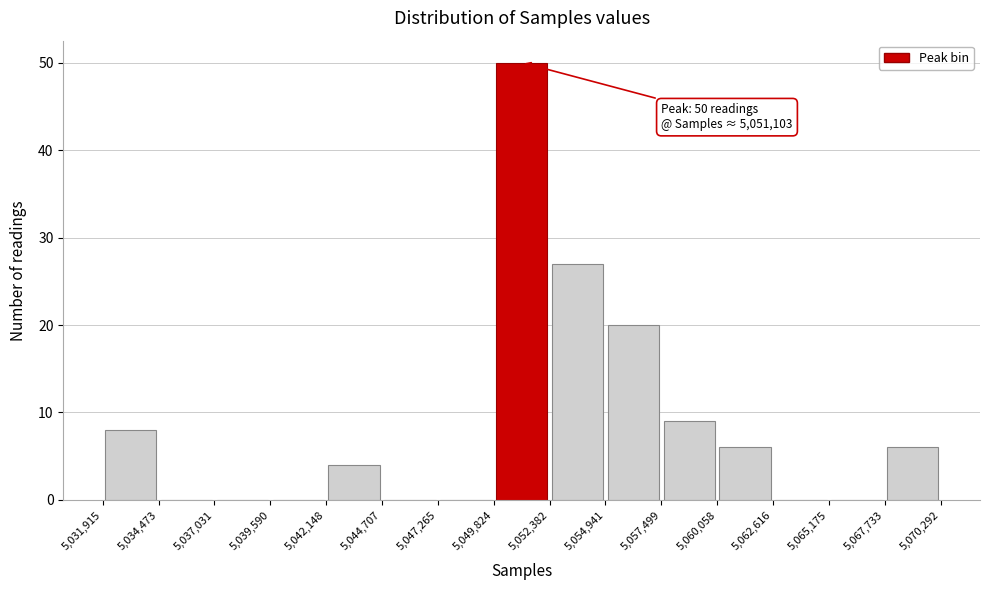

Over which range of the x-axis is the bar tallest?

5,049,824 to 5,052,382